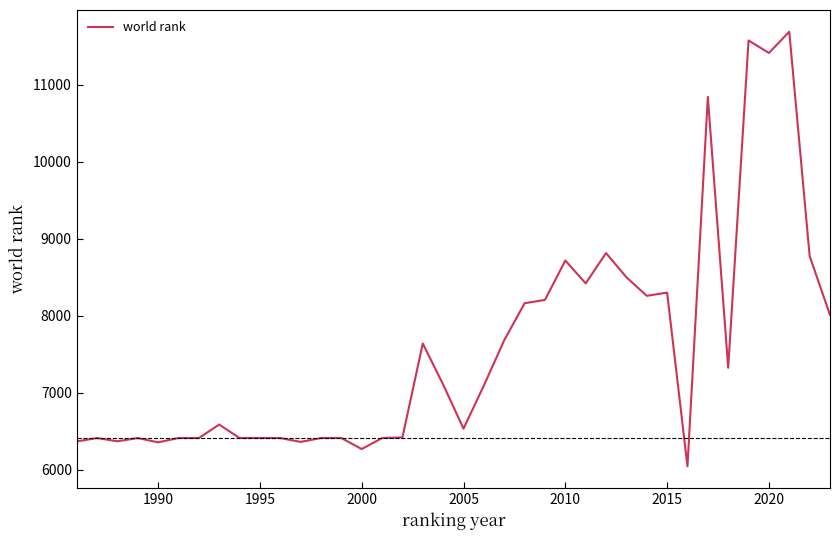

What is the difference between the maximum and minimum values?

5651